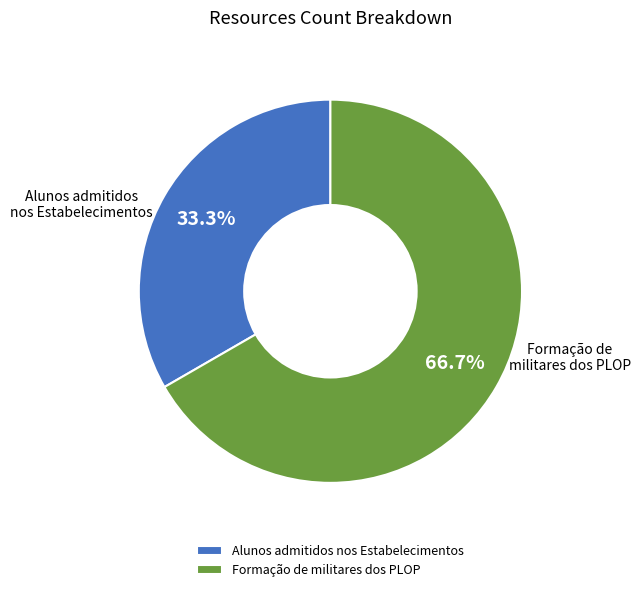

Count the number of slices in the pie.

2